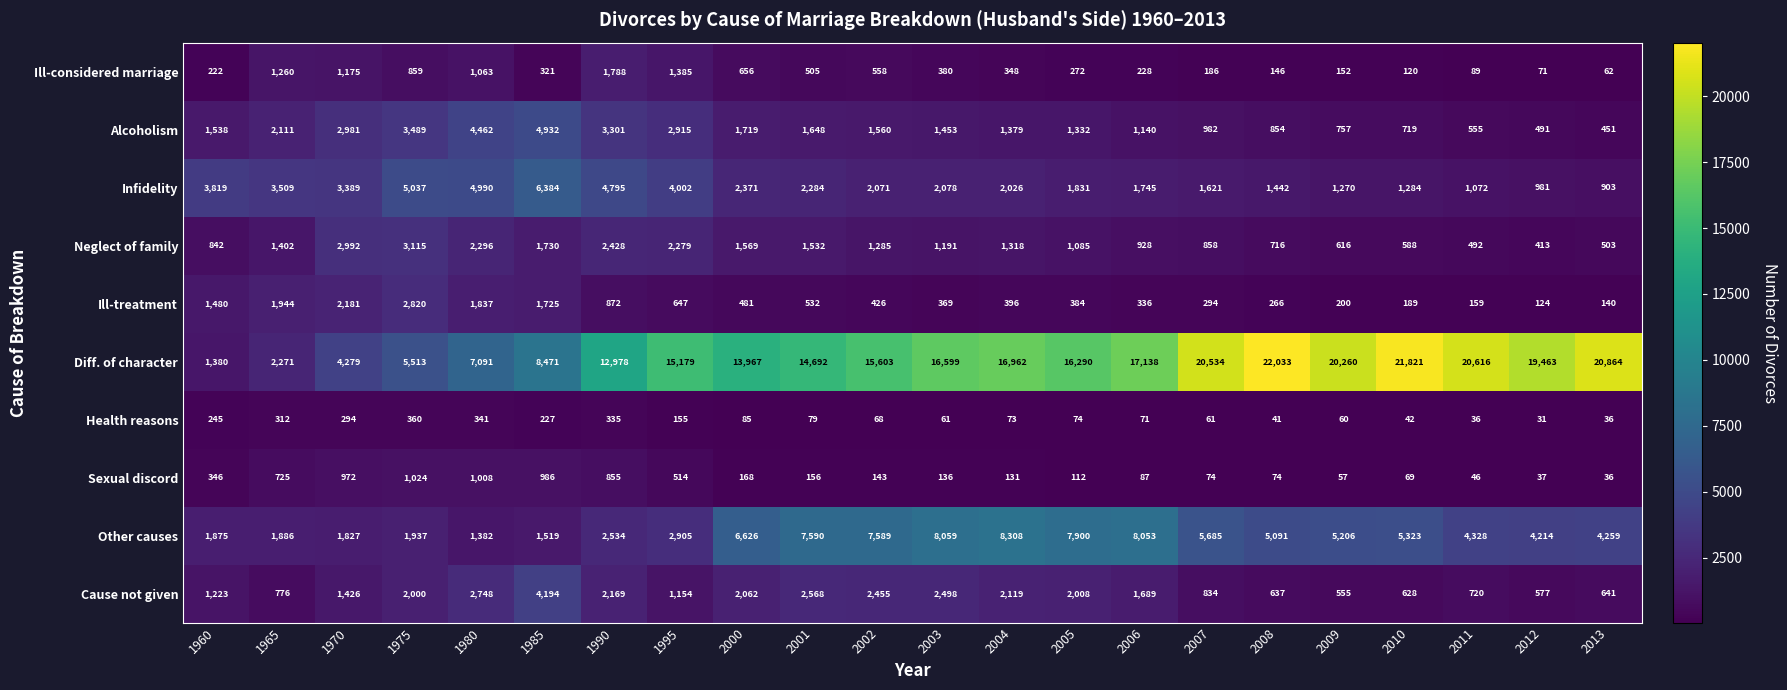

What is the difference between the highest and lowest values at 2004?

16889